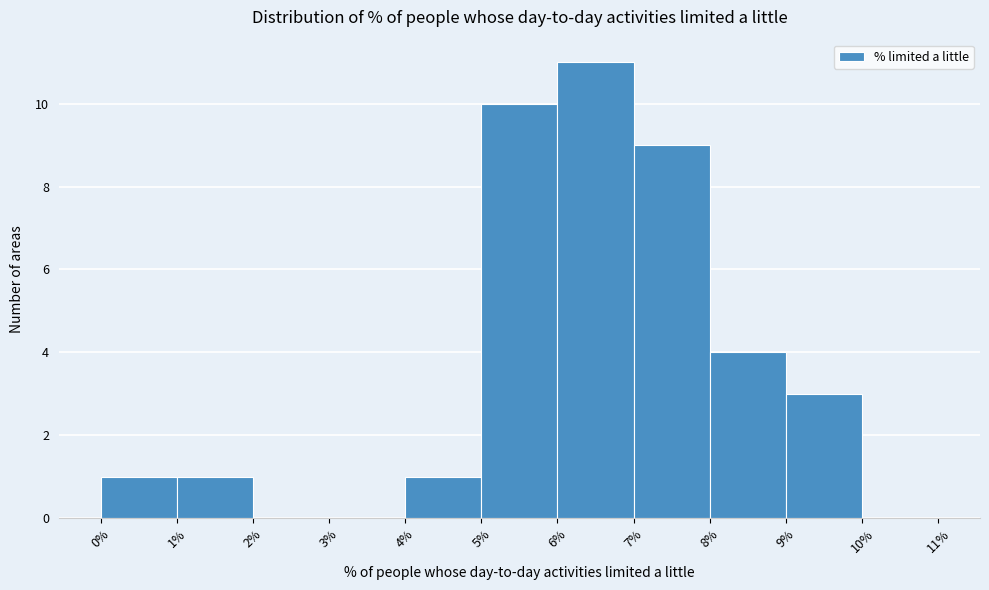

Reading left to right, list every bar in this chart as the range it spans on the x-axis followed by its height. The values are not printed on the chart, so give them approximately, as read against the axis.

0% to 1%: 1
1% to 2%: 1
2% to 3%: 0
3% to 4%: 0
4% to 5%: 1
5% to 6%: 10
6% to 7%: 11
7% to 8%: 9
8% to 9%: 4
9% to 10%: 3
10% to 11%: 0